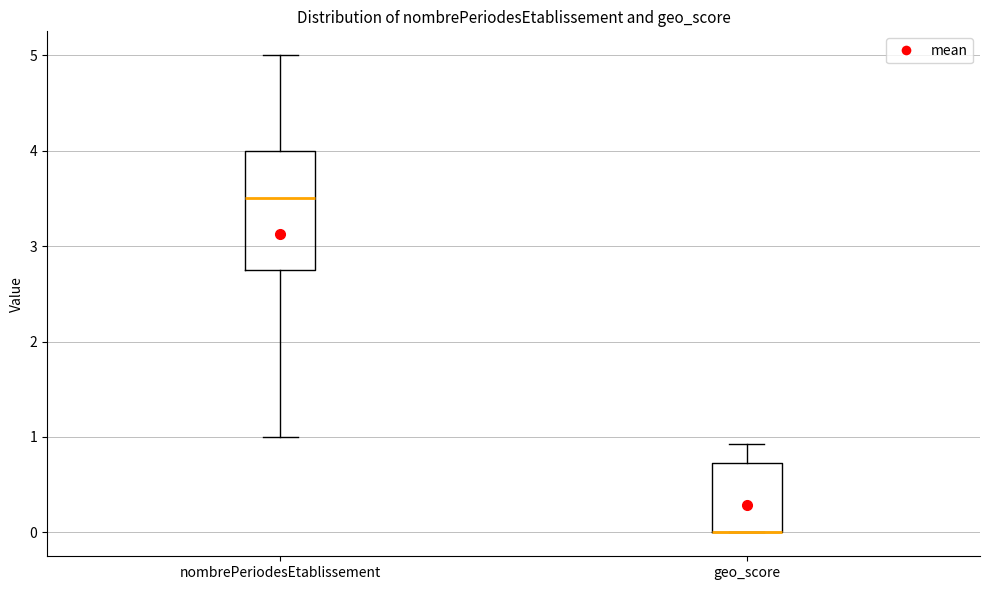

Reading left to right, read every box against the y-axis: the position of its median line, the range the box covers, and the ends of its whiskers. The values are not printed on the chart, so give them approximately, as read against the axis.

nombrePeriodesEtablissement: median 3.5, box 2.8 to 4.0, whiskers 1.0 to 5.0
geo_score: median 0.0 (drawn on the box's lower edge), box 0.0 to 0.7, whiskers 0.0 to 0.9